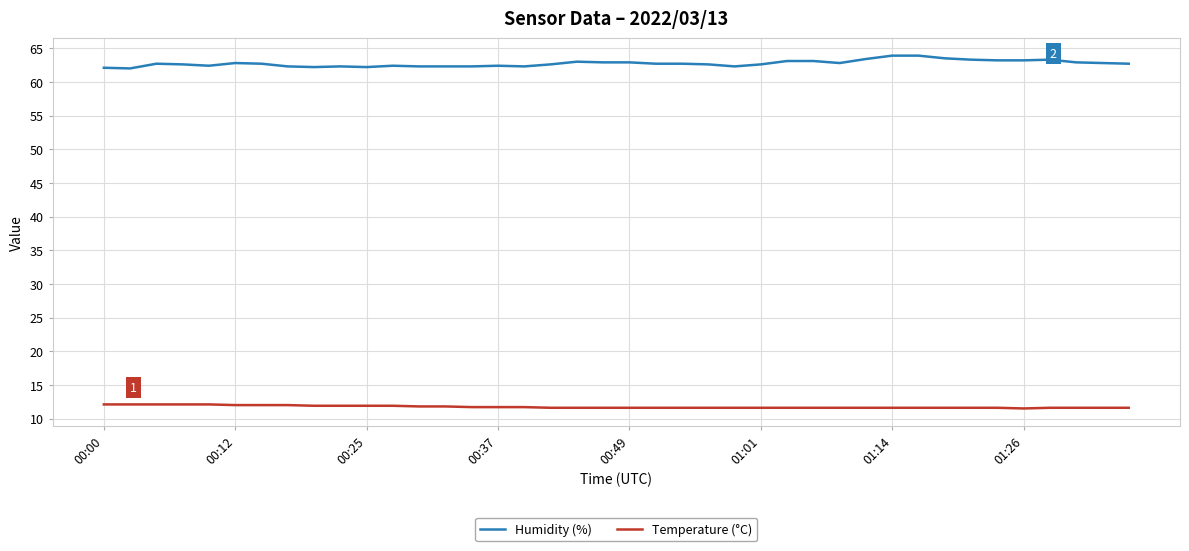

List the series in order of their overall mean, highest first.

Humidity (%), Temperature (°C)